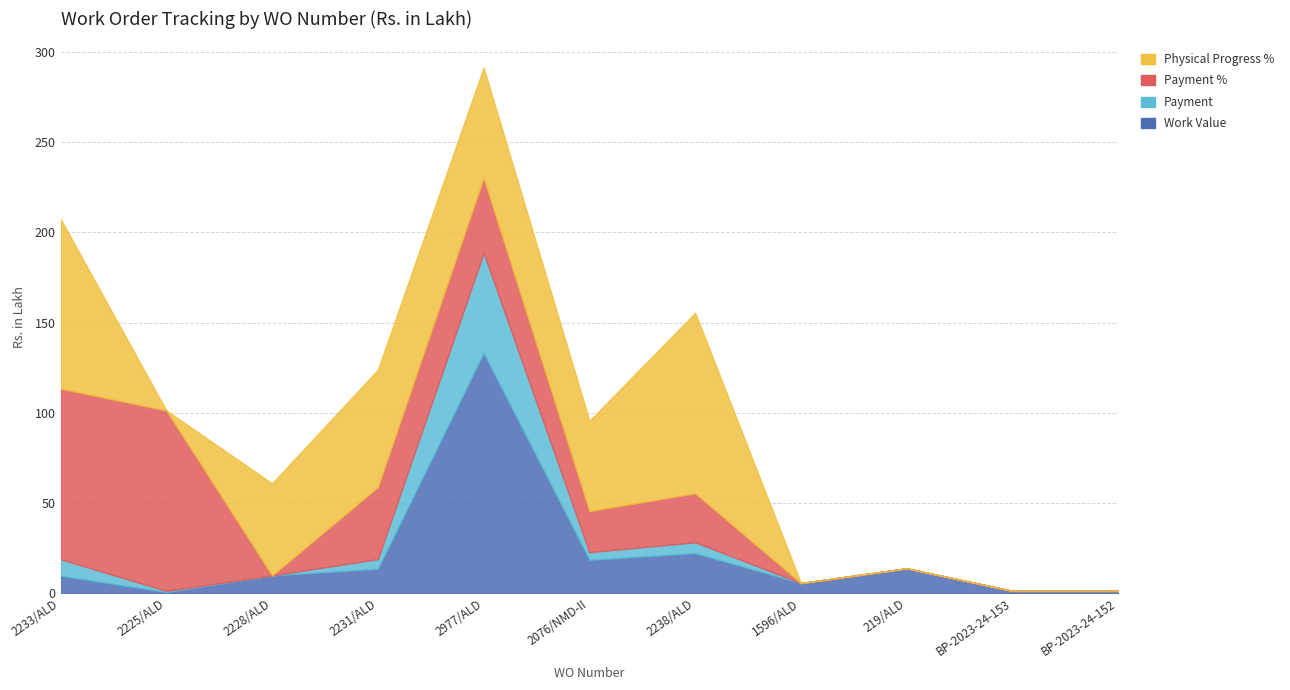

Which series changed the most between 2233/ALD and 2231/ALD?

Payment %